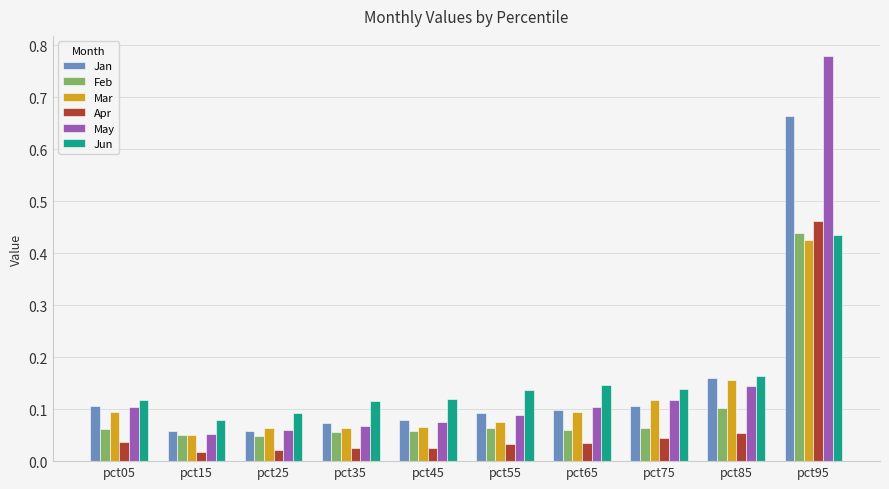

What is the sum of all Mar values?

1.2